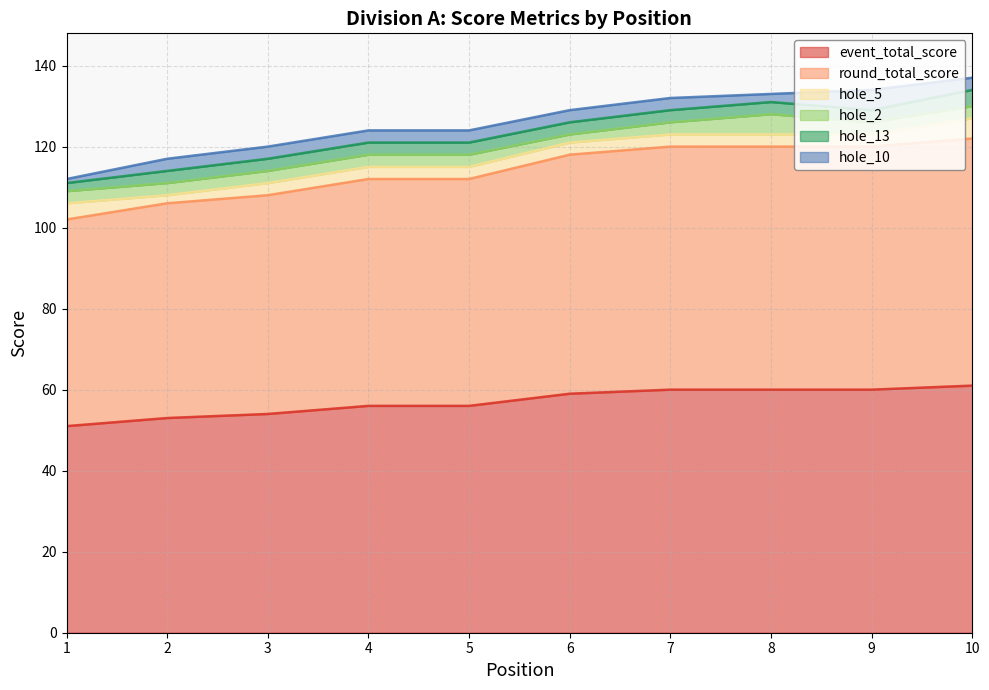

Between 1 and 7, which series saw the biggest shift?

event_total_score